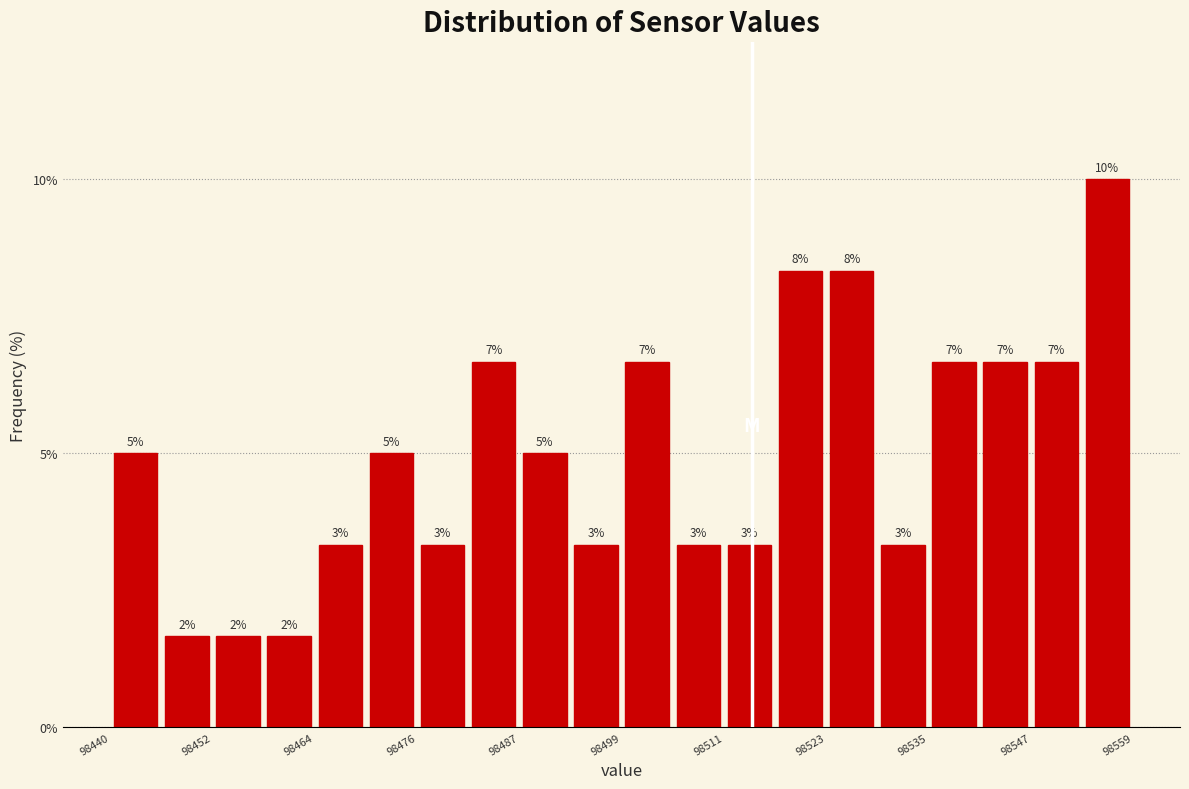

Read against the x-axis, roughly where is the centre of the tallest bar?

98556